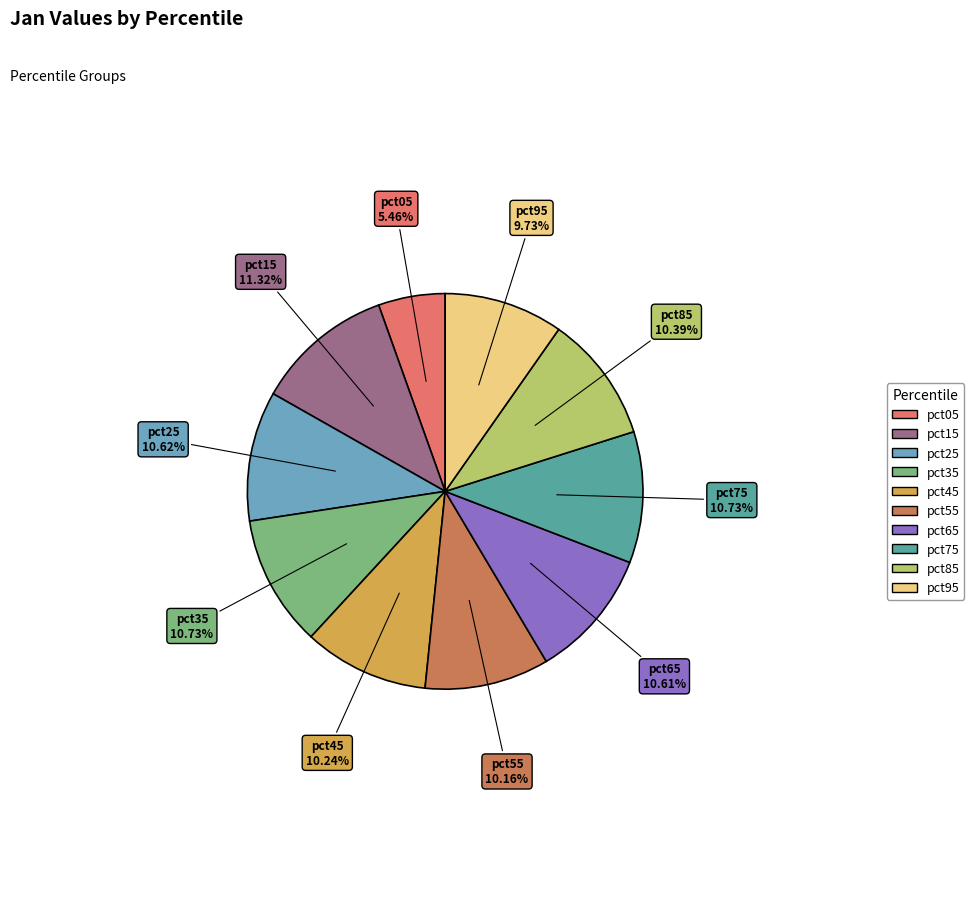

What percentage do pct85 and pct65 together represent?

21.0%